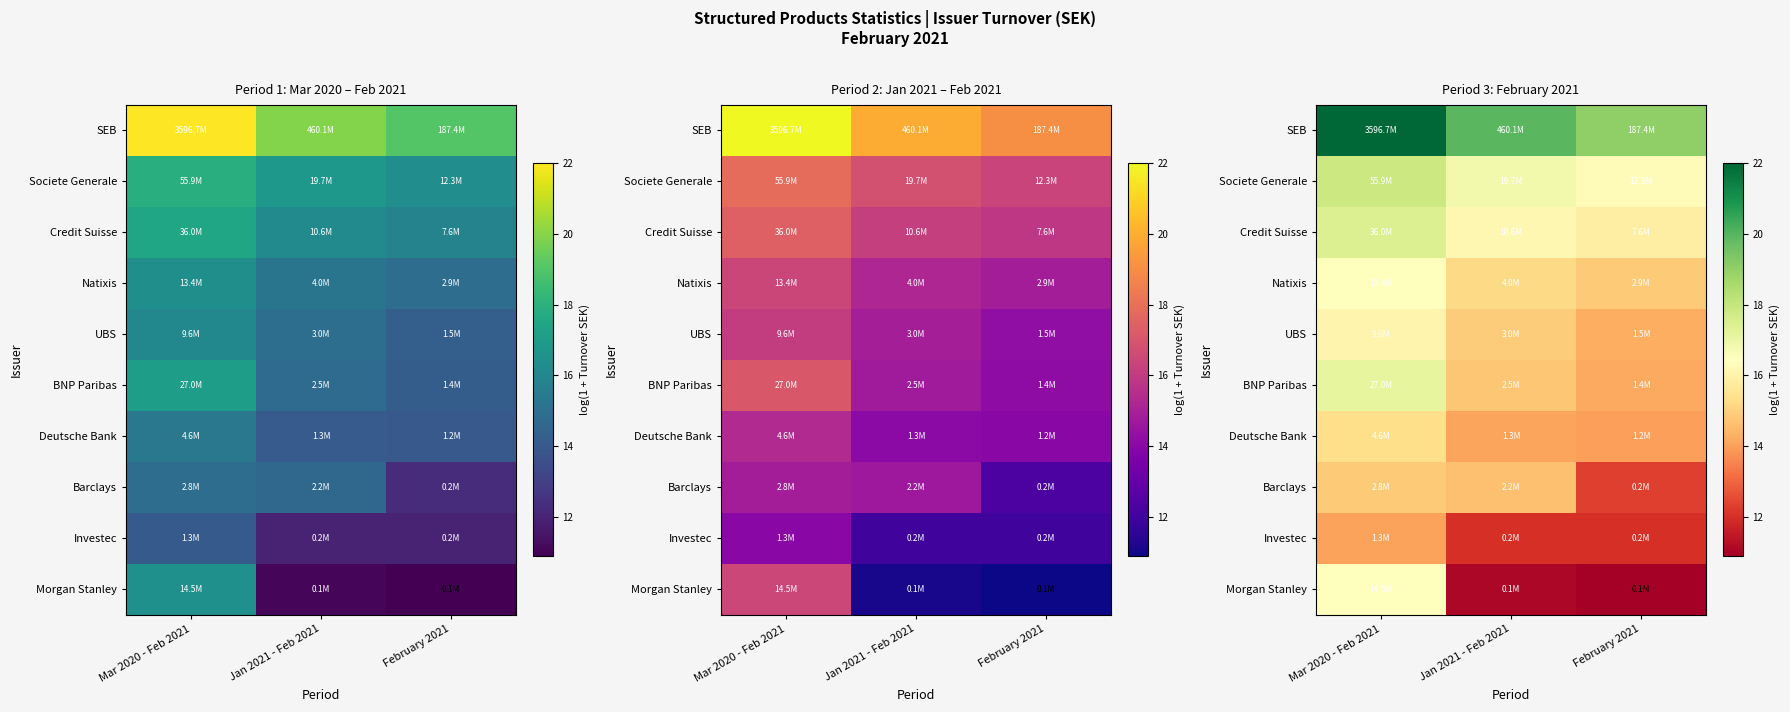

Count the number of categories in the chart.

3